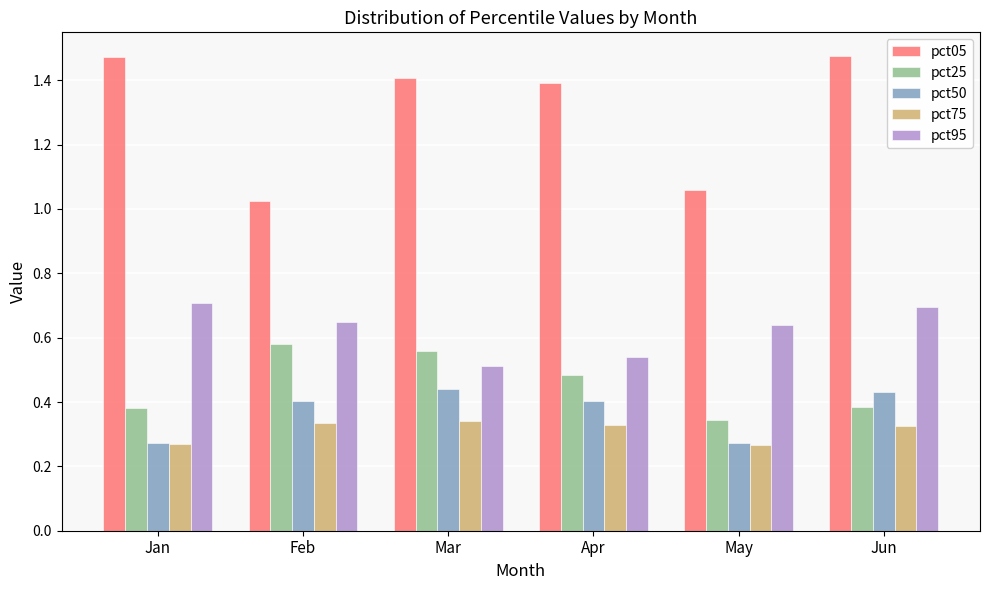

Rank the series at Feb from lowest to highest value.

pct75, pct50, pct25, pct95, pct05